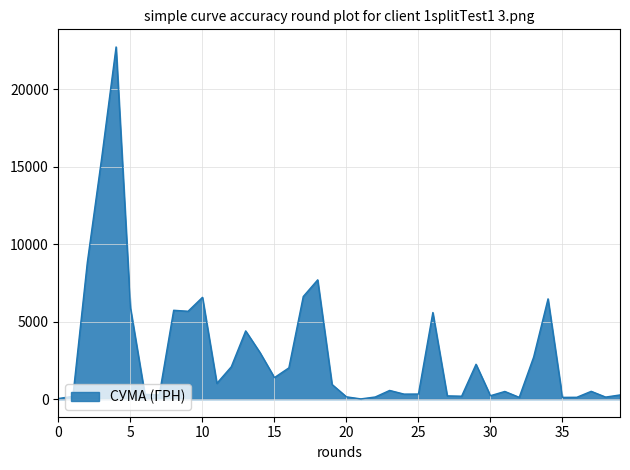

What is the greatest value displayed?

22733.0